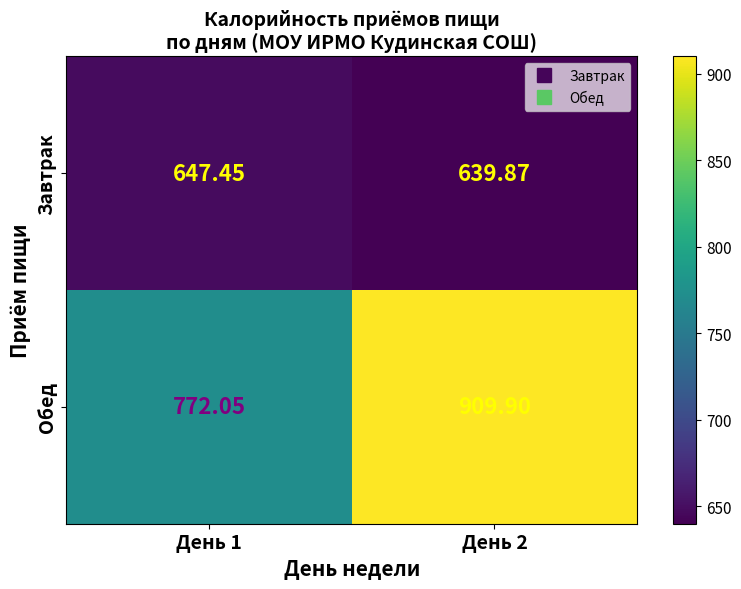

Count the number of categories in the chart.

2